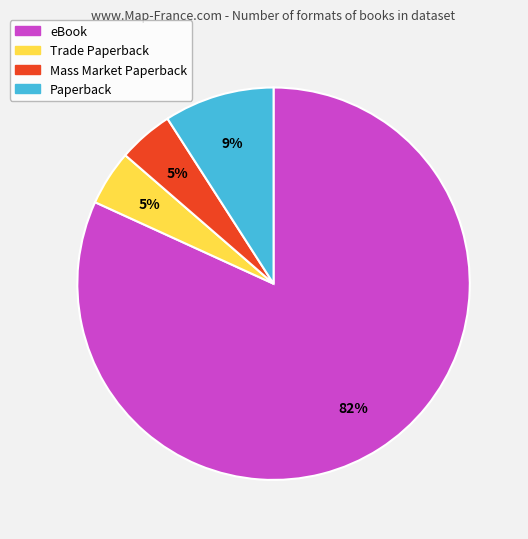

To the nearest percent, what portion does Paperback represent?

9%